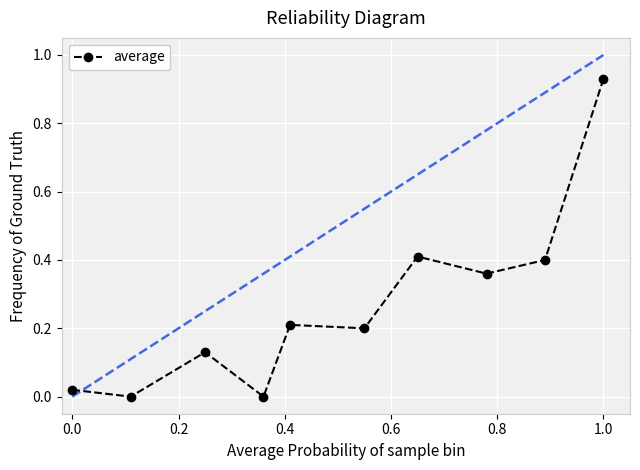

What is the average value?

0.3